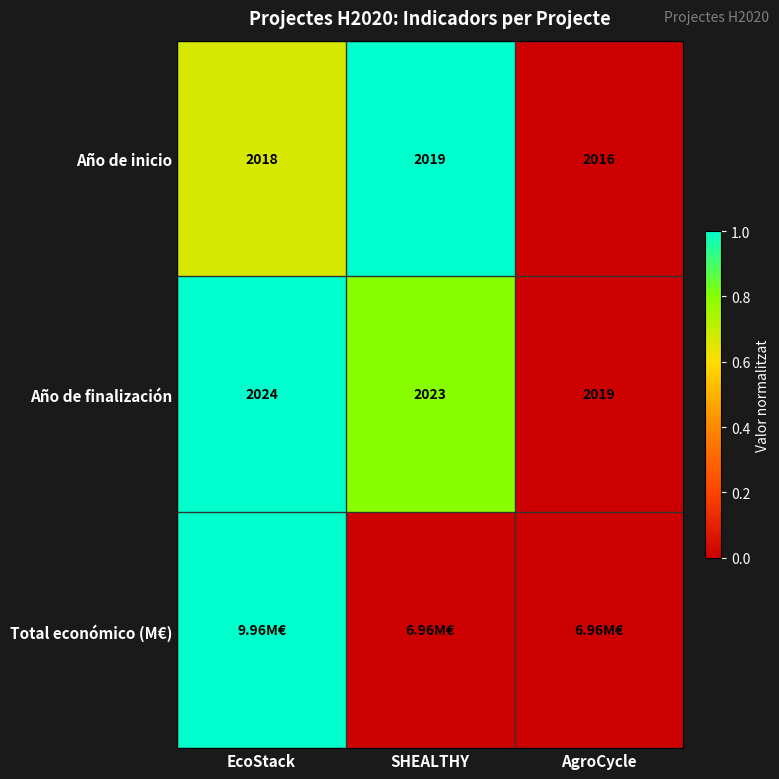

Rank the categories by Año de inicio value from lowest to highest.

AgroCycle, EcoStack, SHEALTHY